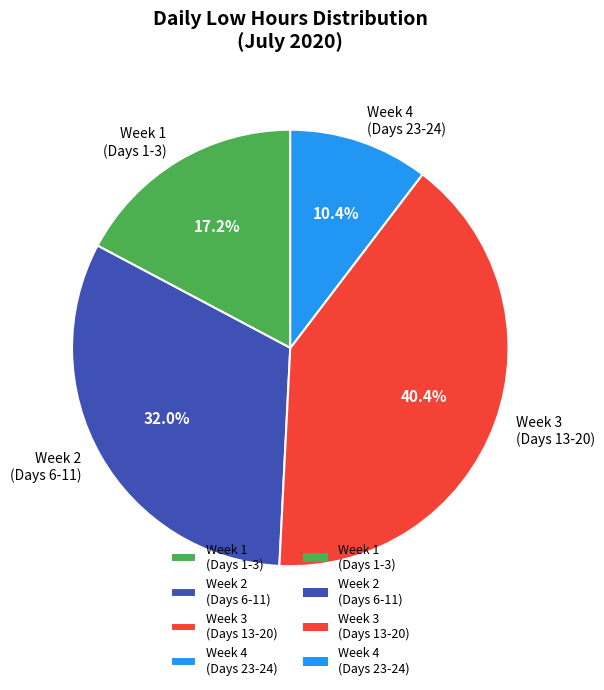

What is the smallest slice in the pie chart?

Week 4 (Days 23-24)